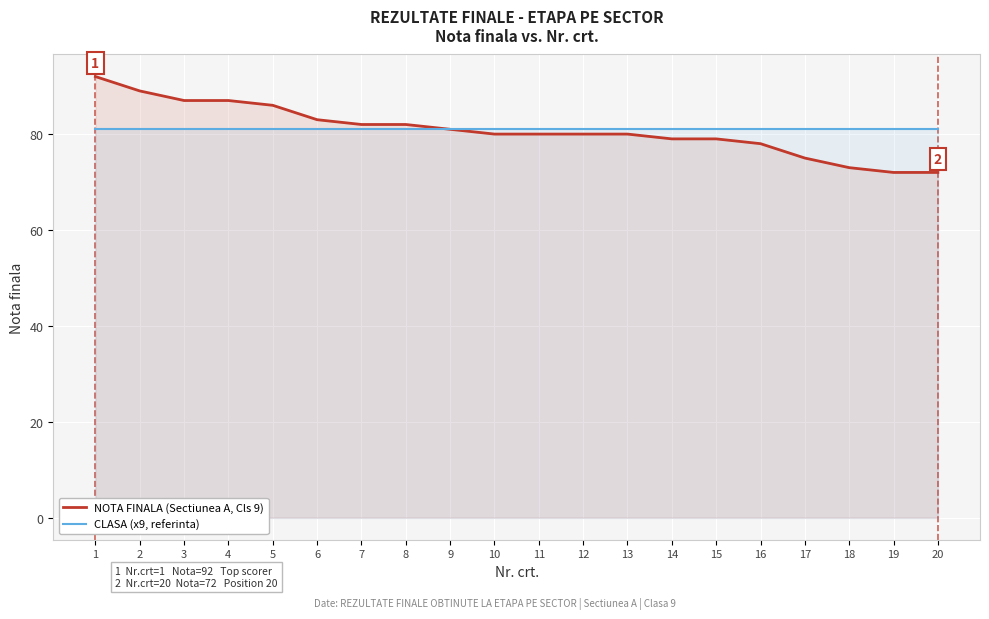

Which category has the highest value in the CLASA (x9, referinta) series?

1